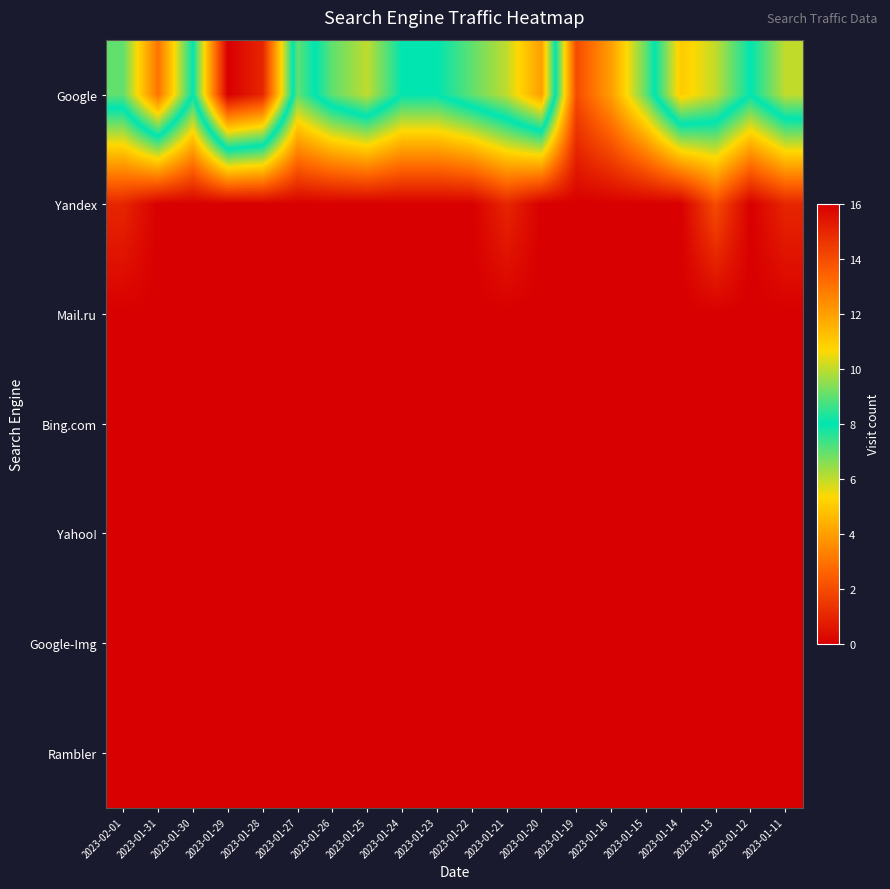

Reading left to right, what are all the values shown in this chart?

Google: 2023-02-01=9	2023-01-31=13	2023-01-30=8	2023-01-29=16	2023-01-28=15	2023-01-27=7	2023-01-26=9	2023-01-25=10	2023-01-24=8	2023-01-23=8	2023-01-22=9	2023-01-21=10	2023-01-20=12	2023-01-19=2	2023-01-16=4	2023-01-15=7	2023-01-14=11	2023-01-13=10	2023-01-12=8	2023-01-11=10
Yandex: 2023-02-01=1	2023-01-31=0	2023-01-30=0	2023-01-29=0	2023-01-28=0	2023-01-27=0	2023-01-26=0	2023-01-25=0	2023-01-24=0	2023-01-23=0	2023-01-22=0	2023-01-21=1	2023-01-20=0	2023-01-19=0	2023-01-16=0	2023-01-15=0	2023-01-14=0	2023-01-13=2	2023-01-12=0	2023-01-11=1
Mail.ru: 2023-02-01=0	2023-01-31=0	2023-01-30=0	2023-01-29=0	2023-01-28=0	2023-01-27=0	2023-01-26=0	2023-01-25=0	2023-01-24=0	2023-01-23=0	2023-01-22=0	2023-01-21=0	2023-01-20=0	2023-01-19=0	2023-01-16=0	2023-01-15=0	2023-01-14=0	2023-01-13=0	2023-01-12=0	2023-01-11=0
Bing.com: 2023-02-01=0	2023-01-31=0	2023-01-30=0	2023-01-29=0	2023-01-28=0	2023-01-27=0	2023-01-26=0	2023-01-25=0	2023-01-24=0	2023-01-23=0	2023-01-22=0	2023-01-21=0	2023-01-20=0	2023-01-19=0	2023-01-16=0	2023-01-15=0	2023-01-14=0	2023-01-13=0	2023-01-12=0	2023-01-11=0
Yahoo!: 2023-02-01=0	2023-01-31=0	2023-01-30=0	2023-01-29=0	2023-01-28=0	2023-01-27=0	2023-01-26=0	2023-01-25=0	2023-01-24=0	2023-01-23=0	2023-01-22=0	2023-01-21=0	2023-01-20=0	2023-01-19=0	2023-01-16=0	2023-01-15=0	2023-01-14=0	2023-01-13=0	2023-01-12=0	2023-01-11=0
Google-Img: 2023-02-01=0	2023-01-31=0	2023-01-30=0	2023-01-29=0	2023-01-28=0	2023-01-27=0	2023-01-26=0	2023-01-25=0	2023-01-24=0	2023-01-23=0	2023-01-22=0	2023-01-21=0	2023-01-20=0	2023-01-19=0	2023-01-16=0	2023-01-15=0	2023-01-14=0	2023-01-13=0	2023-01-12=0	2023-01-11=0
Rambler: 2023-02-01=0	2023-01-31=0	2023-01-30=0	2023-01-29=0	2023-01-28=0	2023-01-27=0	2023-01-26=0	2023-01-25=0	2023-01-24=0	2023-01-23=0	2023-01-22=0	2023-01-21=0	2023-01-20=0	2023-01-19=0	2023-01-16=0	2023-01-15=0	2023-01-14=0	2023-01-13=0	2023-01-12=0	2023-01-11=0